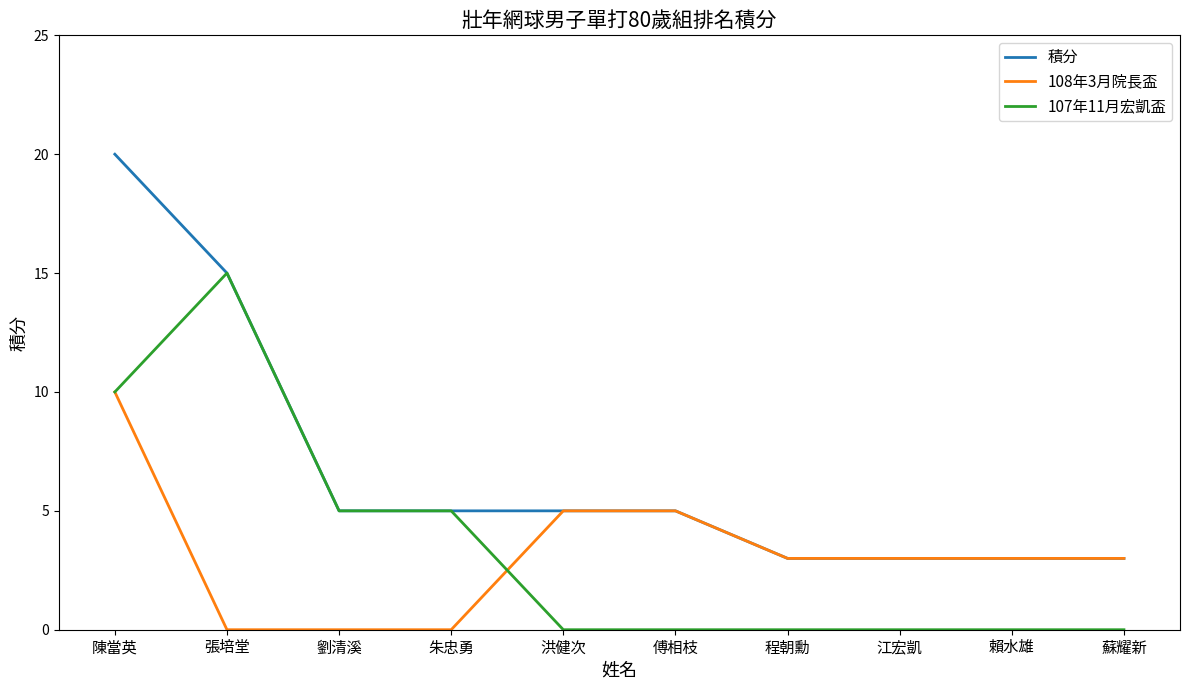

Which series has the largest range (max minus min)?

積分